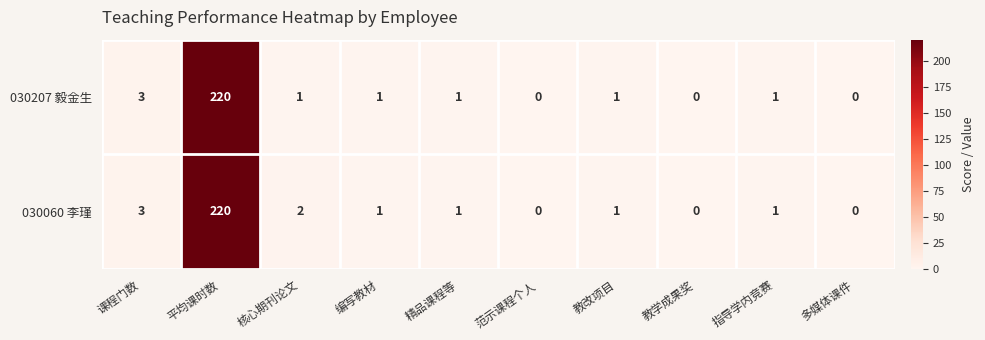

Where does the 030207 毅金生 series first go above 1?

课程门数